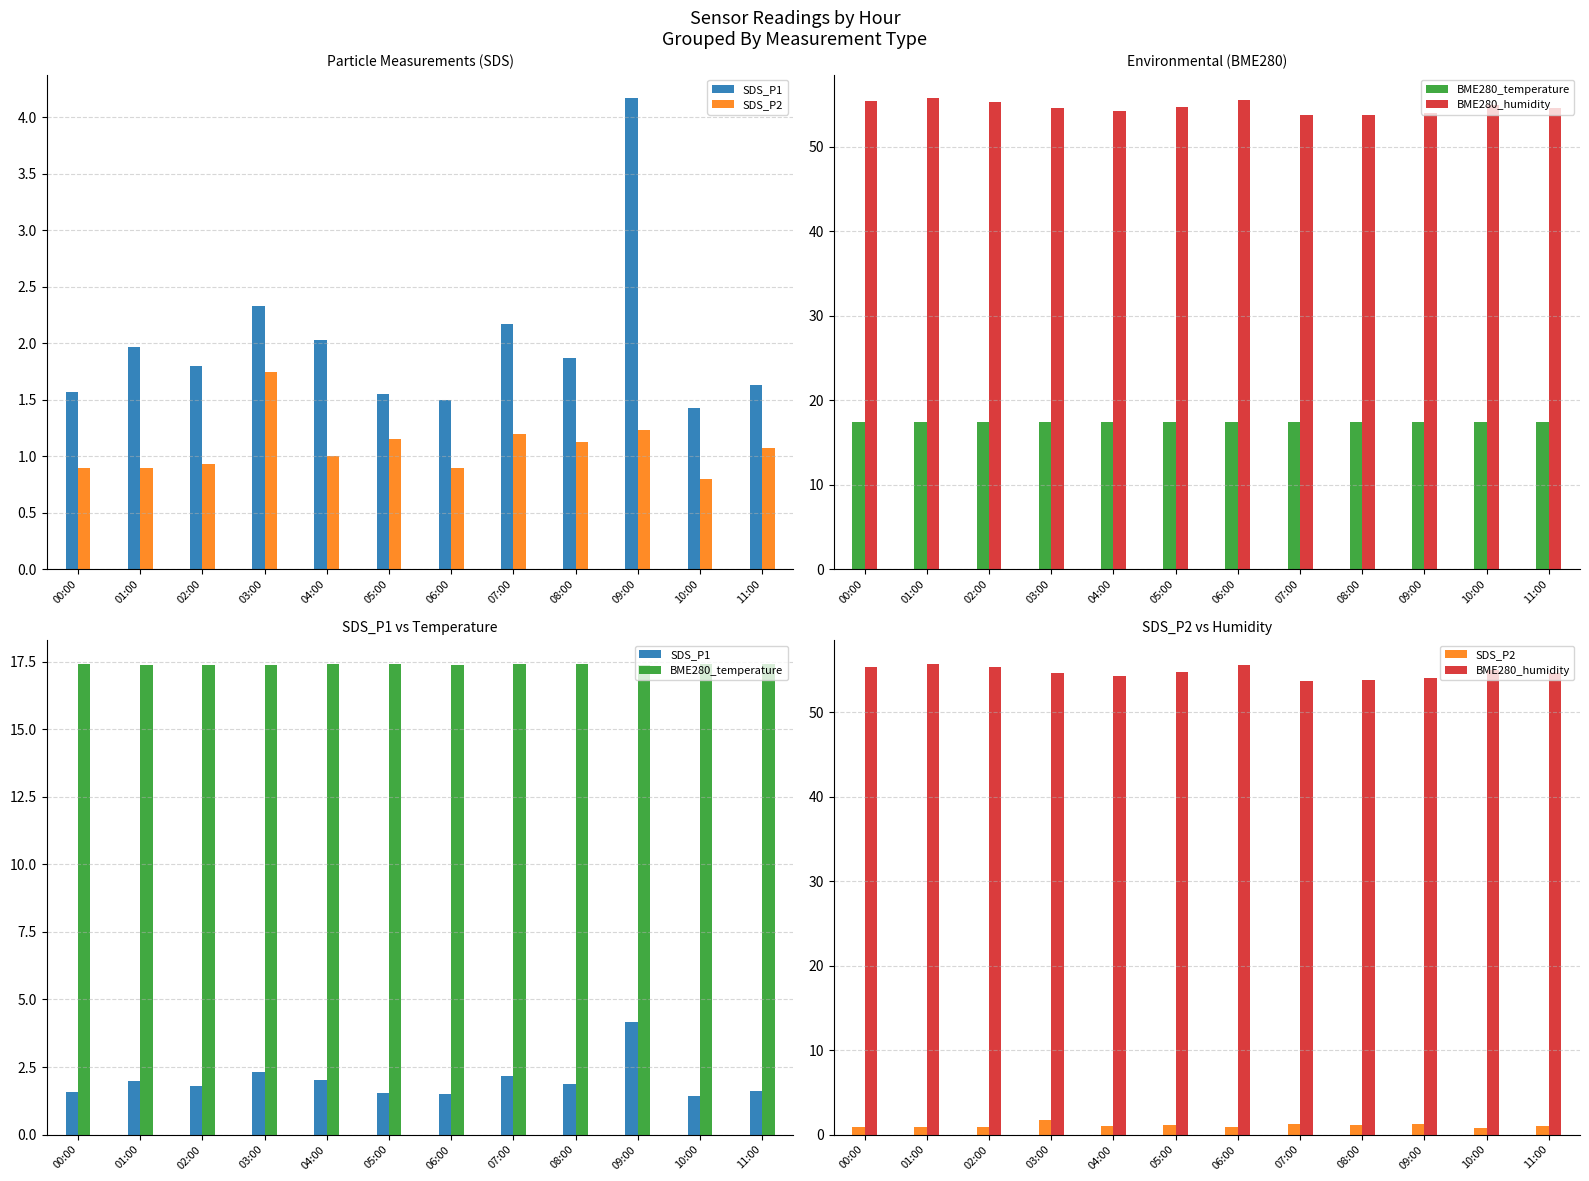

The SDS_P2 series shows 1.1 at 05:00. True or false?

True